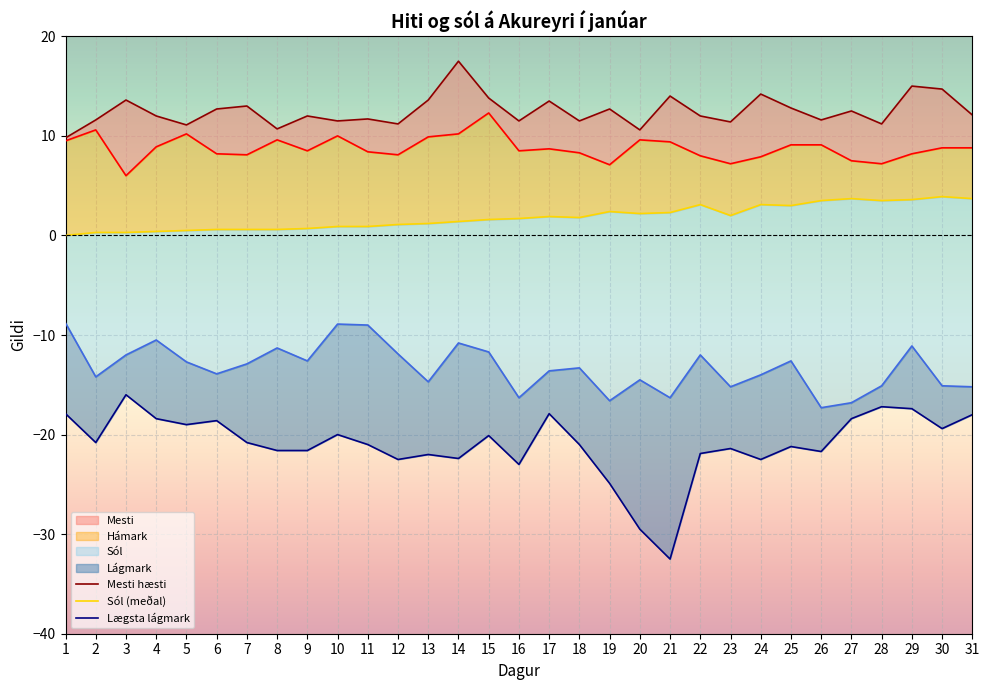

Between 11 and 17, which is larger?

17